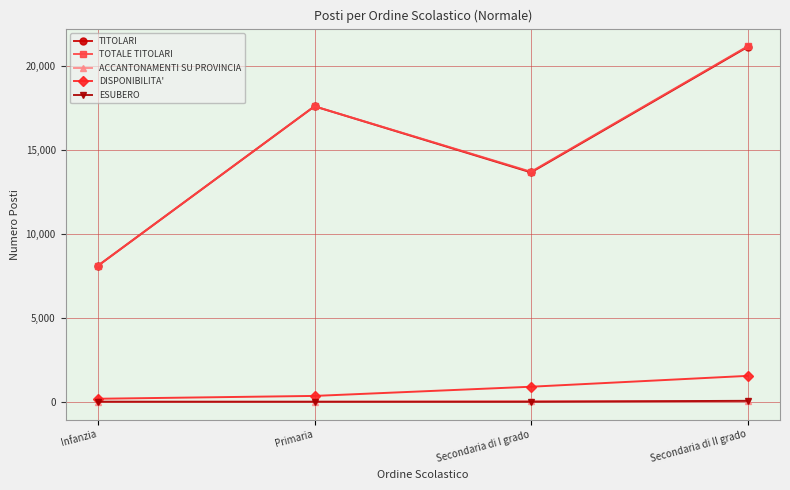

True or false: TITOLARI and ACCANTONAMENTI SU PROVINCIA intersect in this chart.

False